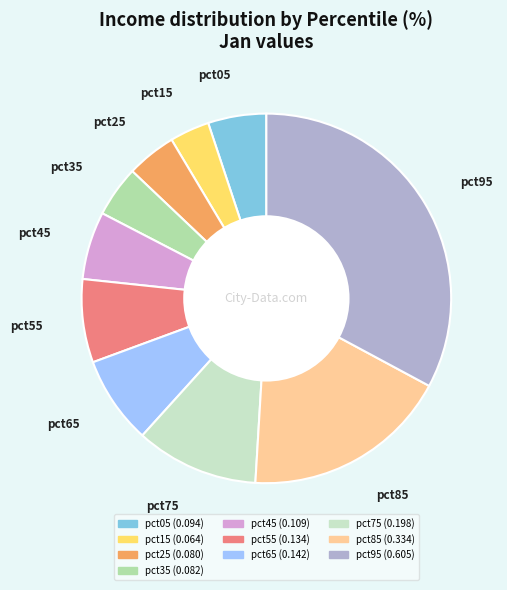

Which category has the smallest portion of the pie?

pct15